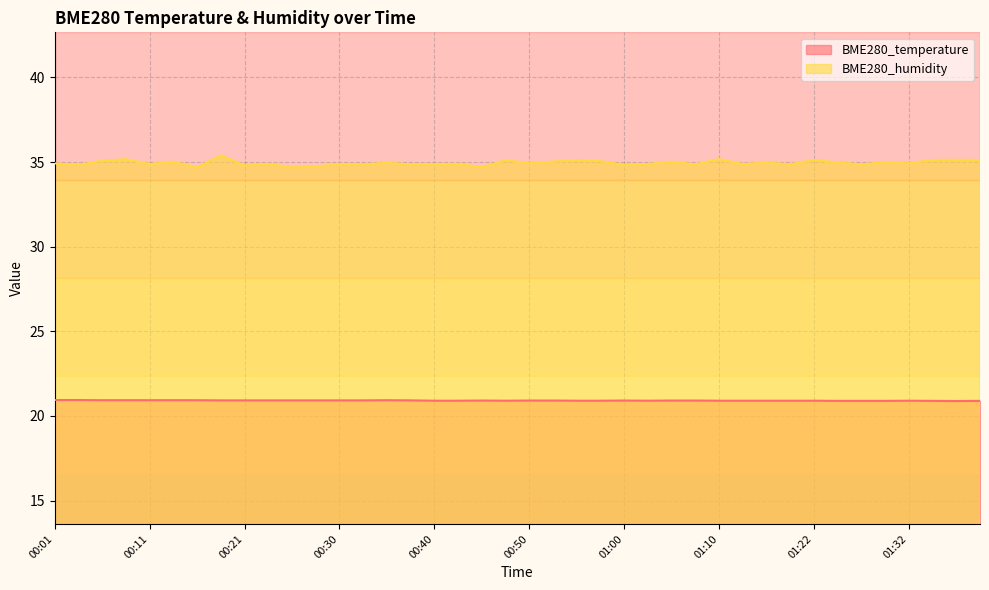

At which category is the sum across all series the highest?

00:18